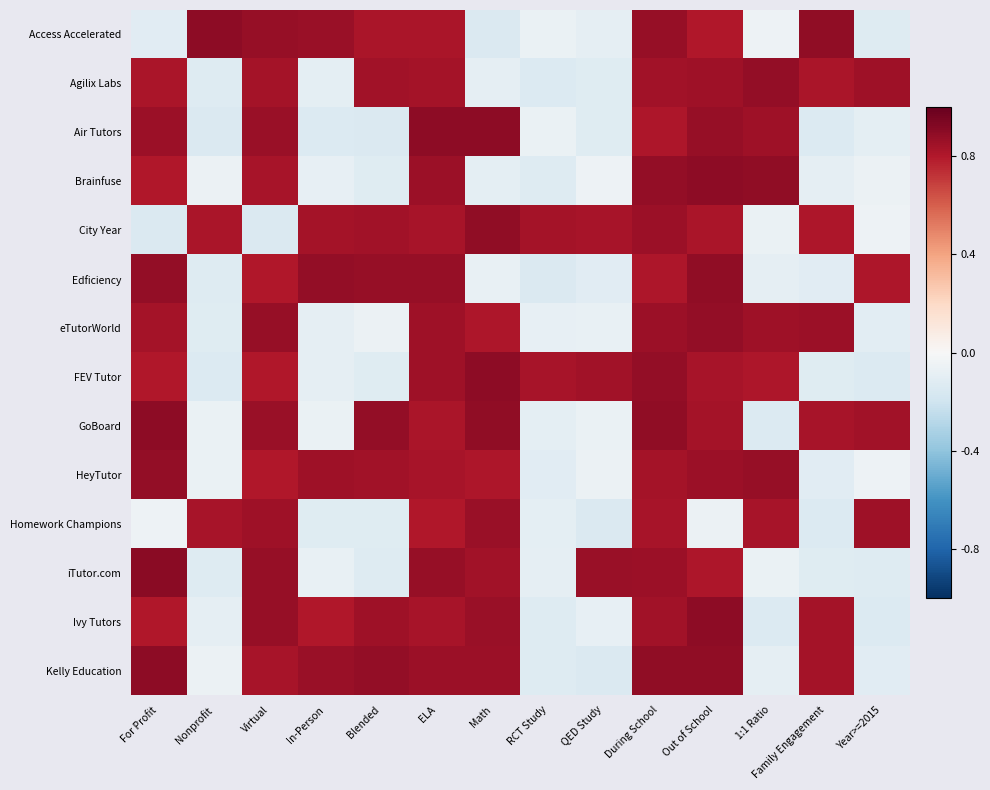

Reading left to right, list all the values displayed in this chart.

Access Accelerated: For Profit=-0.1	Nonprofit=0.9	Virtual=0.9	In-Person=0.9	Blended=0.8	ELA=0.8	Math=-0.1	RCT Study=-0.1	QED Study=-0.1	During School=0.9	Out of School=0.8	1:1 Ratio=-0.1	Family Engagement=0.9	Year>=2015=-0.1
Agilix Labs: For Profit=0.8	Nonprofit=-0.1	Virtual=0.8	In-Person=-0.1	Blended=0.8	ELA=0.8	Math=-0.1	RCT Study=-0.1	QED Study=-0.1	During School=0.8	Out of School=0.8	1:1 Ratio=0.9	Family Engagement=0.8	Year>=2015=0.9
Air Tutors: For Profit=0.9	Nonprofit=-0.1	Virtual=0.9	In-Person=-0.1	Blended=-0.1	ELA=0.9	Math=0.9	RCT Study=-0.1	QED Study=-0.1	During School=0.8	Out of School=0.9	1:1 Ratio=0.8	Family Engagement=-0.1	Year>=2015=-0.1
Brainfuse: For Profit=0.8	Nonprofit=-0.1	Virtual=0.8	In-Person=-0.1	Blended=-0.1	ELA=0.9	Math=-0.1	RCT Study=-0.1	QED Study=-0.1	During School=0.9	Out of School=0.9	1:1 Ratio=0.9	Family Engagement=-0.1	Year>=2015=-0.1
City Year: For Profit=-0.1	Nonprofit=0.8	Virtual=-0.1	In-Person=0.8	Blended=0.8	ELA=0.8	Math=0.9	RCT Study=0.8	QED Study=0.8	During School=0.9	Out of School=0.8	1:1 Ratio=-0.1	Family Engagement=0.8	Year>=2015=-0.1
Edficiency: For Profit=0.9	Nonprofit=-0.1	Virtual=0.8	In-Person=0.9	Blended=0.9	ELA=0.9	Math=-0.1	RCT Study=-0.1	QED Study=-0.1	During School=0.8	Out of School=0.9	1:1 Ratio=-0.1	Family Engagement=-0.1	Year>=2015=0.8
eTutorWorld: For Profit=0.8	Nonprofit=-0.1	Virtual=0.9	In-Person=-0.1	Blended=-0.1	ELA=0.8	Math=0.8	RCT Study=-0.1	QED Study=-0.1	During School=0.9	Out of School=0.9	1:1 Ratio=0.8	Family Engagement=0.9	Year>=2015=-0.1
FEV Tutor: For Profit=0.8	Nonprofit=-0.1	Virtual=0.8	In-Person=-0.1	Blended=-0.1	ELA=0.9	Math=0.9	RCT Study=0.8	QED Study=0.8	During School=0.9	Out of School=0.8	1:1 Ratio=0.8	Family Engagement=-0.1	Year>=2015=-0.1
GoBoard: For Profit=0.9	Nonprofit=-0.1	Virtual=0.9	In-Person=-0.1	Blended=0.9	ELA=0.8	Math=0.9	RCT Study=-0.1	QED Study=-0.1	During School=0.9	Out of School=0.8	1:1 Ratio=-0.1	Family Engagement=0.8	Year>=2015=0.8
HeyTutor: For Profit=0.9	Nonprofit=-0.1	Virtual=0.8	In-Person=0.9	Blended=0.8	ELA=0.8	Math=0.8	RCT Study=-0.1	QED Study=-0.1	During School=0.8	Out of School=0.9	1:1 Ratio=0.9	Family Engagement=-0.1	Year>=2015=-0.1
Homework Champions: For Profit=-0.1	Nonprofit=0.8	Virtual=0.8	In-Person=-0.1	Blended=-0.1	ELA=0.8	Math=0.9	RCT Study=-0.1	QED Study=-0.1	During School=0.8	Out of School=-0.1	1:1 Ratio=0.8	Family Engagement=-0.1	Year>=2015=0.8
iTutor.com: For Profit=0.9	Nonprofit=-0.1	Virtual=0.9	In-Person=-0.1	Blended=-0.1	ELA=0.9	Math=0.8	RCT Study=-0.1	QED Study=0.9	During School=0.9	Out of School=0.8	1:1 Ratio=-0.1	Family Engagement=-0.1	Year>=2015=-0.1
Ivy Tutors: For Profit=0.8	Nonprofit=-0.1	Virtual=0.9	In-Person=0.8	Blended=0.9	ELA=0.8	Math=0.9	RCT Study=-0.1	QED Study=-0.1	During School=0.8	Out of School=0.9	1:1 Ratio=-0.1	Family Engagement=0.8	Year>=2015=-0.1
Kelly Education: For Profit=0.9	Nonprofit=-0.1	Virtual=0.8	In-Person=0.9	Blended=0.9	ELA=0.9	Math=0.9	RCT Study=-0.1	QED Study=-0.1	During School=0.9	Out of School=0.9	1:1 Ratio=-0.1	Family Engagement=0.8	Year>=2015=-0.1